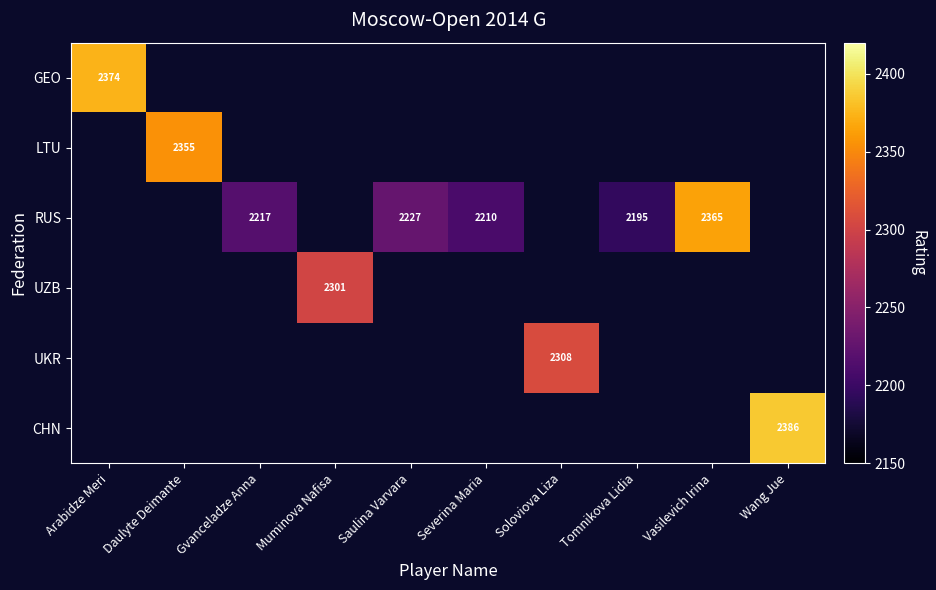

Is it true that CHN equals 2386 at Wang Jue?

True